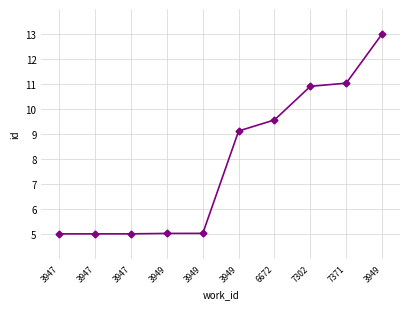

What is the maximum value shown in the chart?

13.0